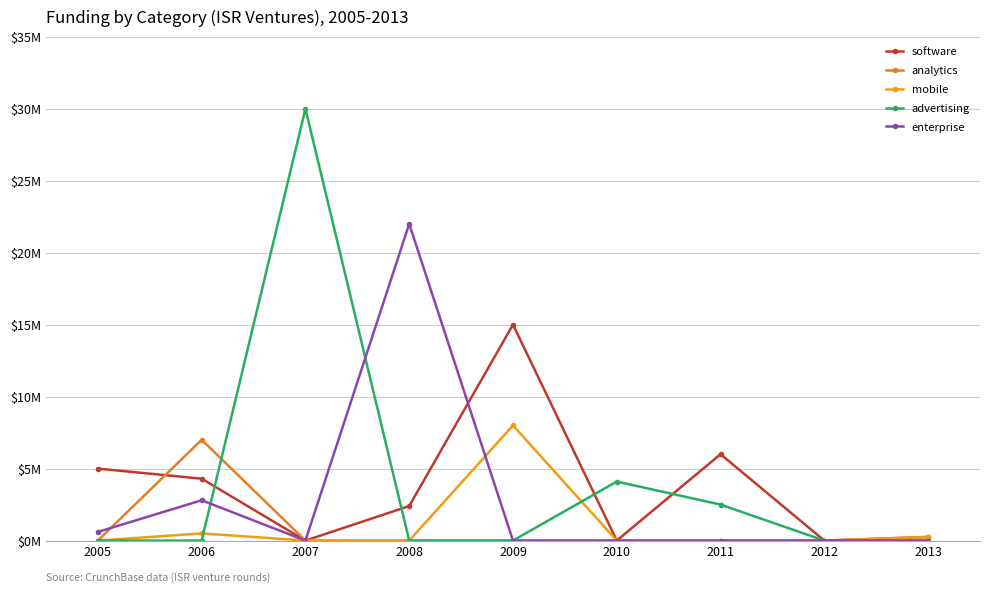

Is this an area chart (filled region under the line)?

No